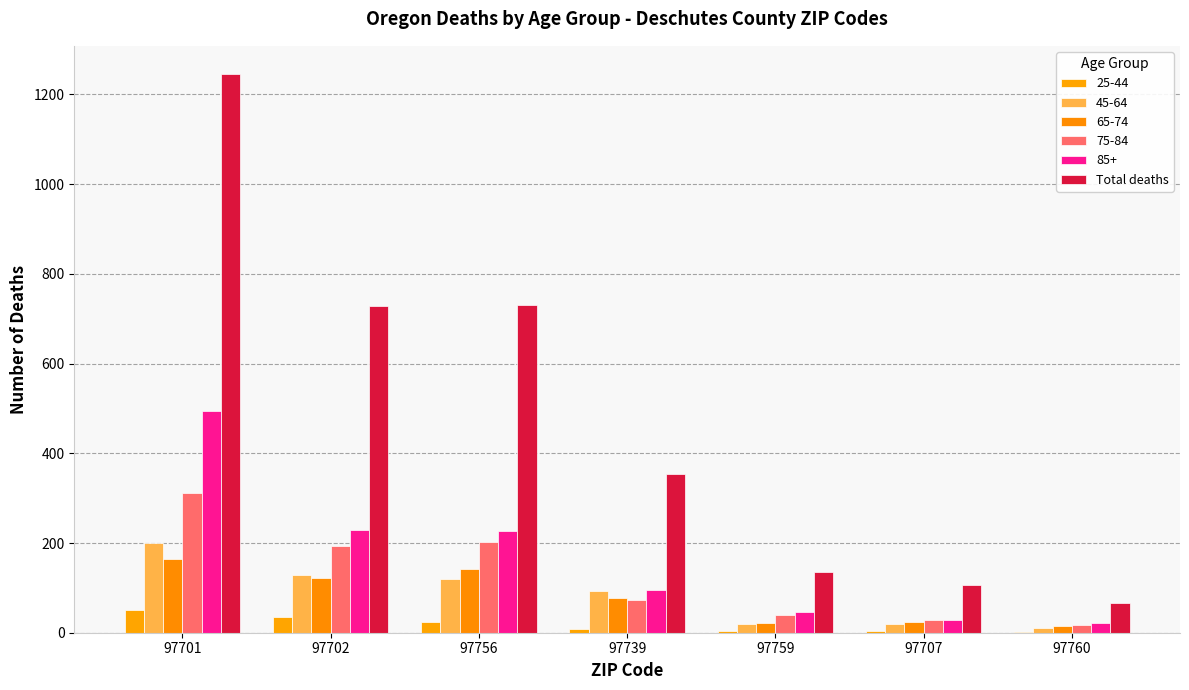

What is the label of the 3rd bar from the right?

97759